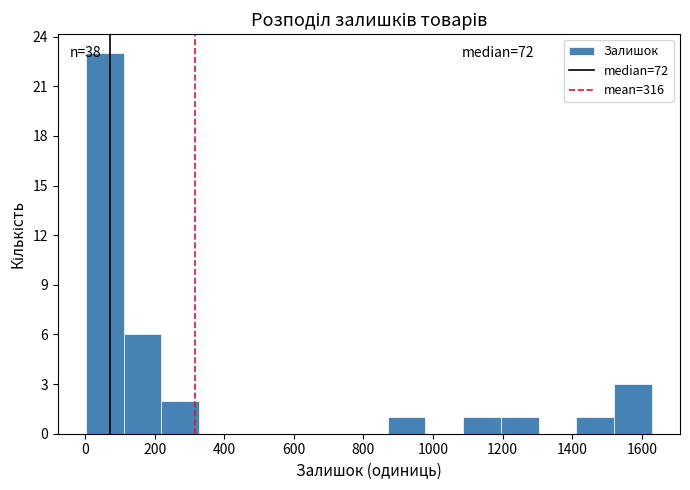

Which range on the x-axis has the tallest bar?

0 to 120